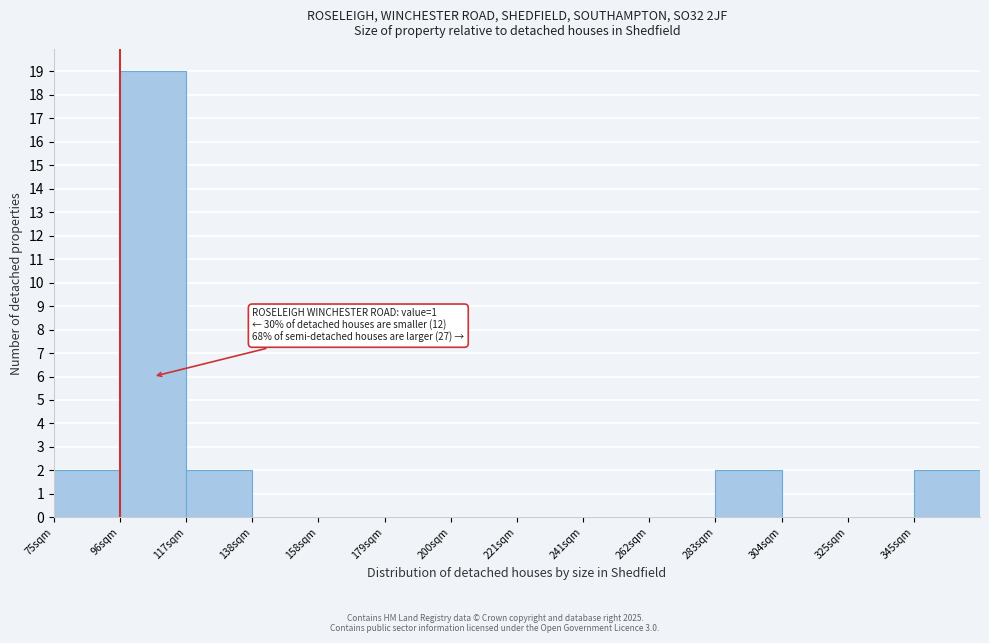

Reading left to right, list all the values displayed in this chart.

75sqm=2	96sqm=19	117sqm=2	138sqm=0	158sqm=0	179sqm=0	200sqm=0	221sqm=0	241sqm=0	262sqm=0	283sqm=2	304sqm=0	325sqm=0	345sqm=2